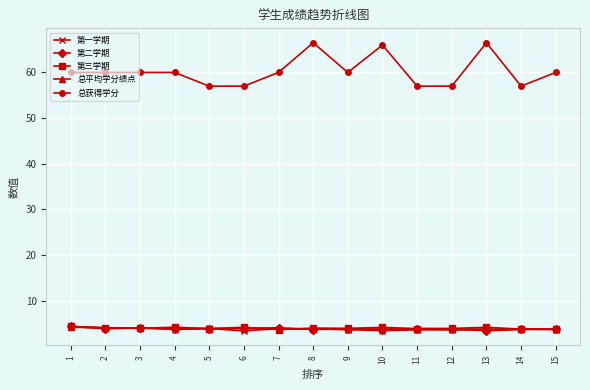

What is the difference between the 总获得学分 values at 1 and 13?

6.5